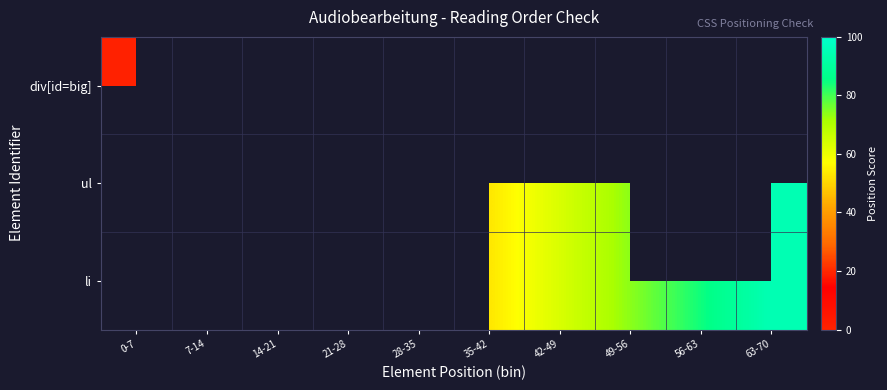

Rank the categories by div[id=big] value from lowest to highest.

0-7, 7-14, 14-21, 21-28, 28-35, 35-42, 42-49, 49-56, 56-63, 63-70